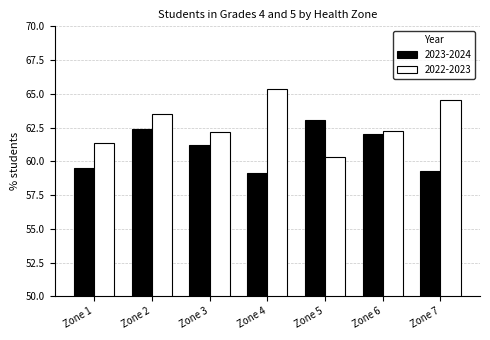

At which category is the sum across all series the highest?

Zone 2